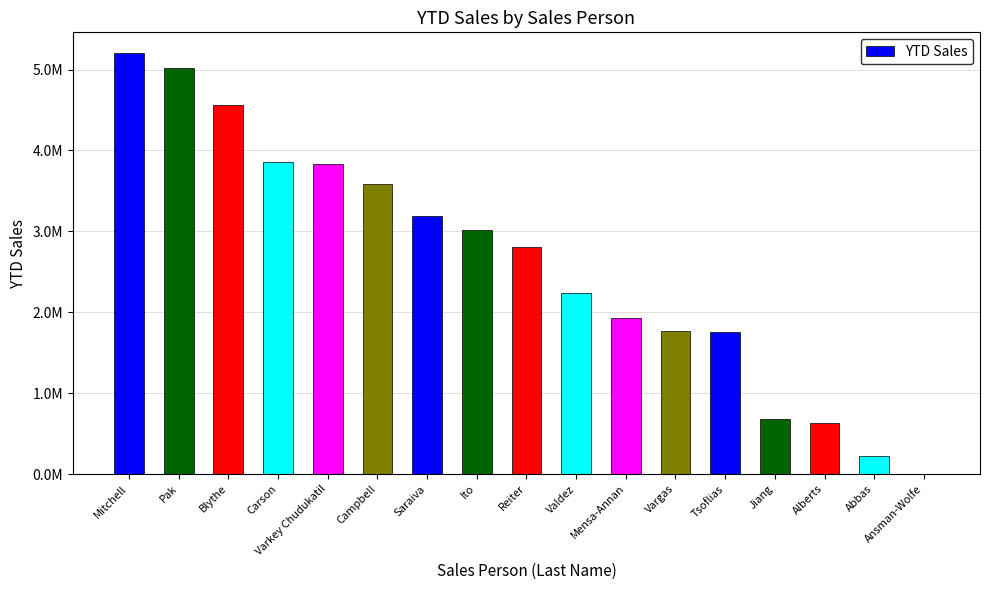

Reading left to right, list all the values displayed in this chart.

5200475.2	5015682.2	4557045.0	3857163.6	3827950.2	3587378.4	3189356.2	3018725.5	2811012.7	2241204.0	1931620.2	1764939.0	1758385.9	677558.5	636440.3	219088.9	0.0